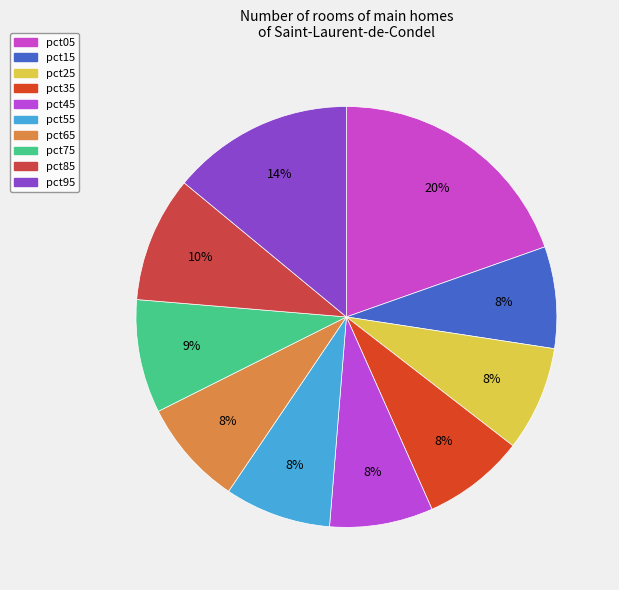

What is the total percentage of pct05 and pct55?

27.8%